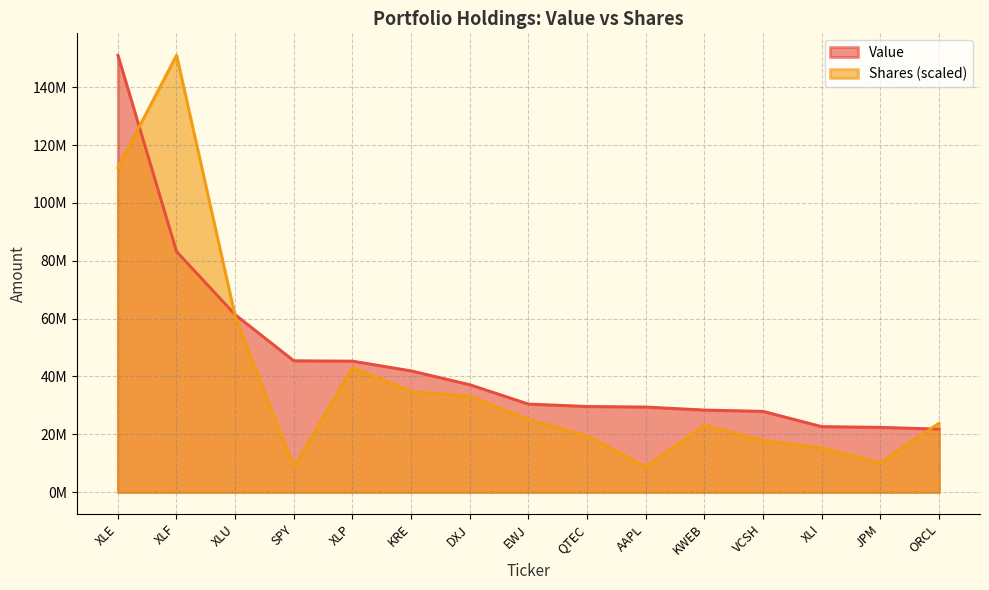

Is it true that Shares or principal amount equals 31316713.7 at XLF?

False